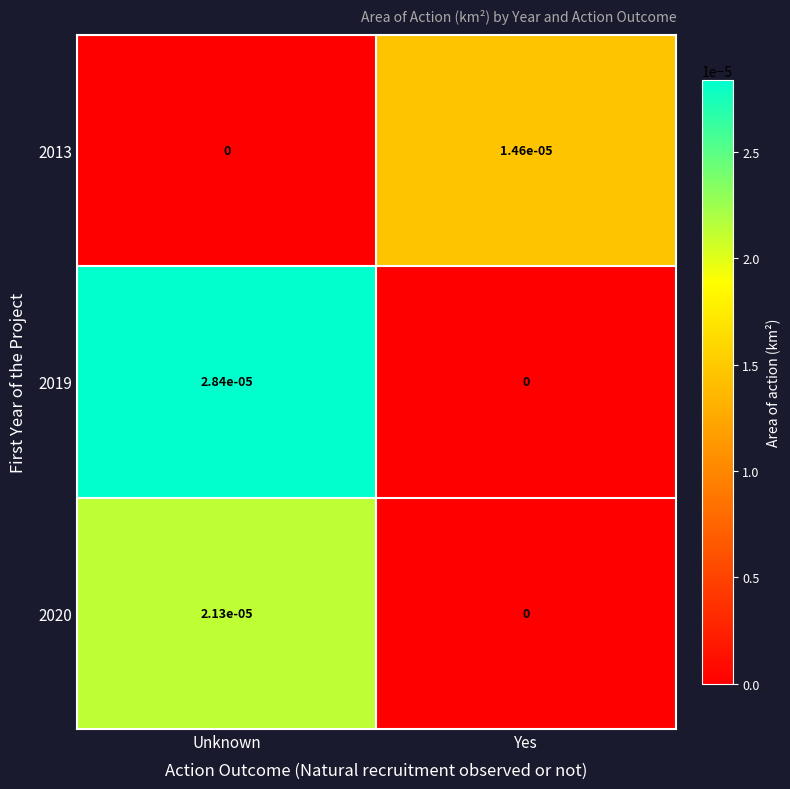

At how many categories does at least one series exceed 0?

2